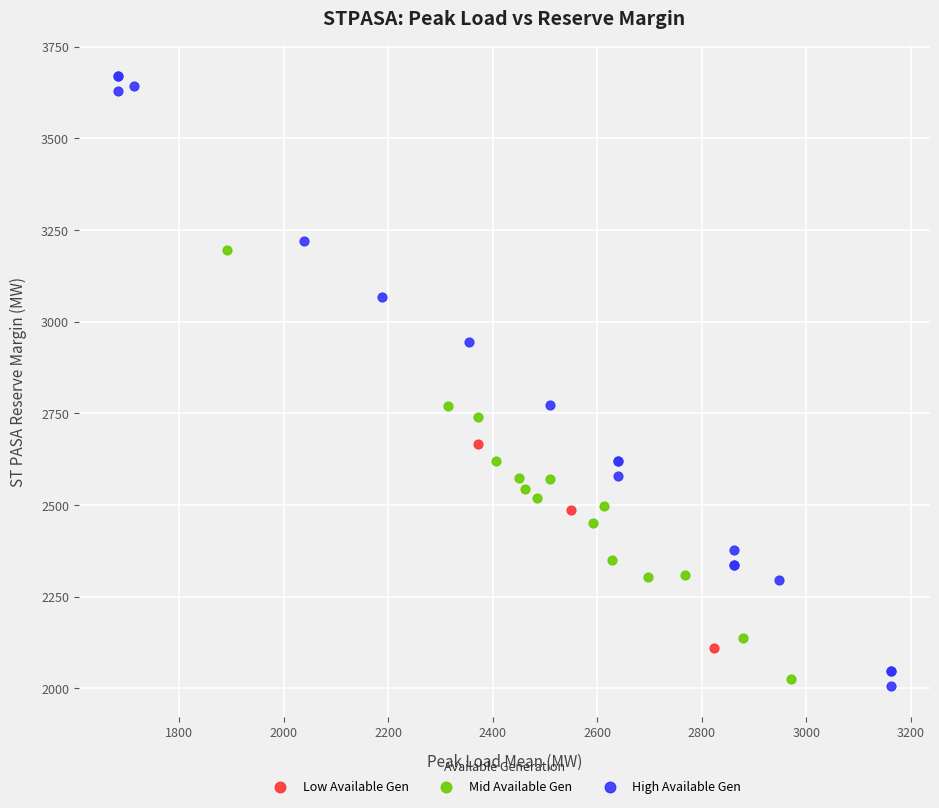

Which series reaches the maximum Y coordinate?

High Available Gen